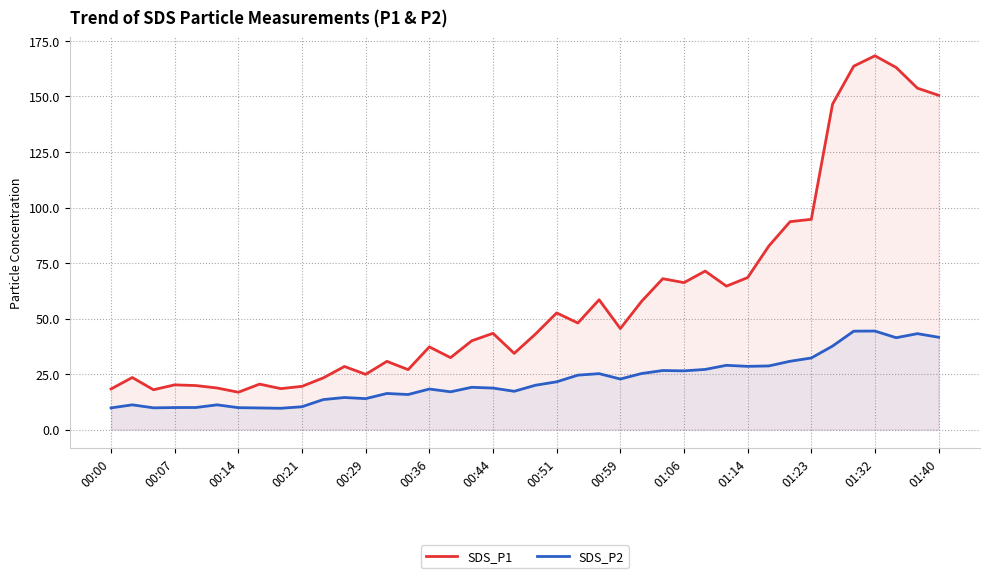

Between 00:00 and 00:44, which series saw the biggest shift?

SDS_P1